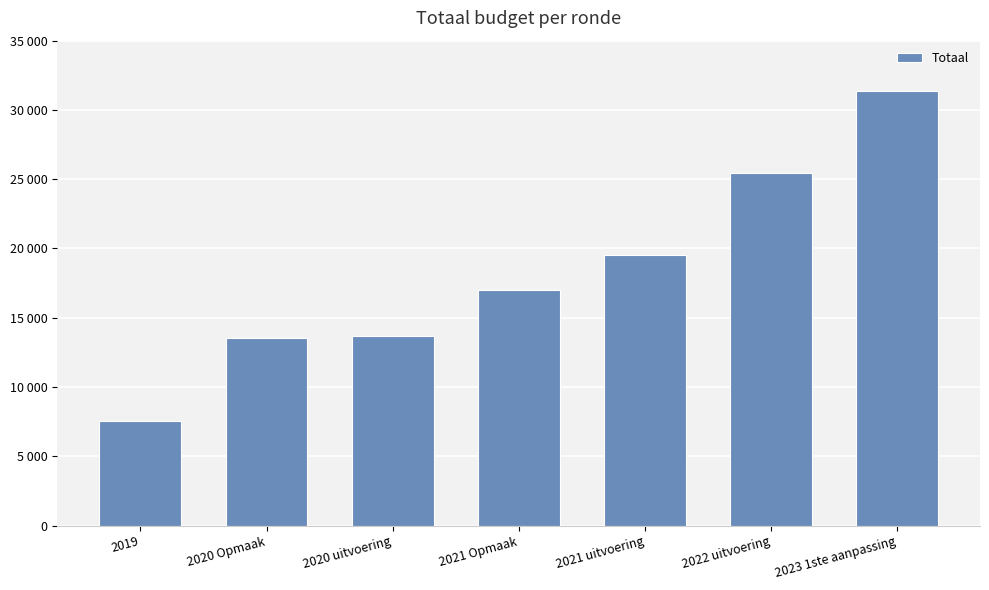

List the labels in order of value, smallest first.

2019, 2020 Opmaak, 2020 uitvoering, 2021 Opmaak, 2021 uitvoering, 2022 uitvoering, 2023 1ste aanpassing